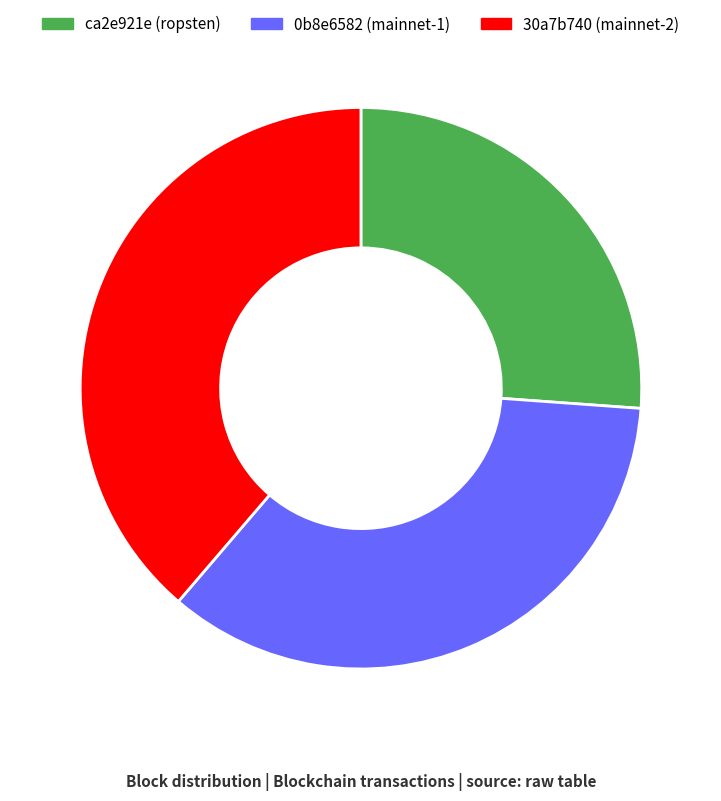

Count the number of slices in the pie.

3